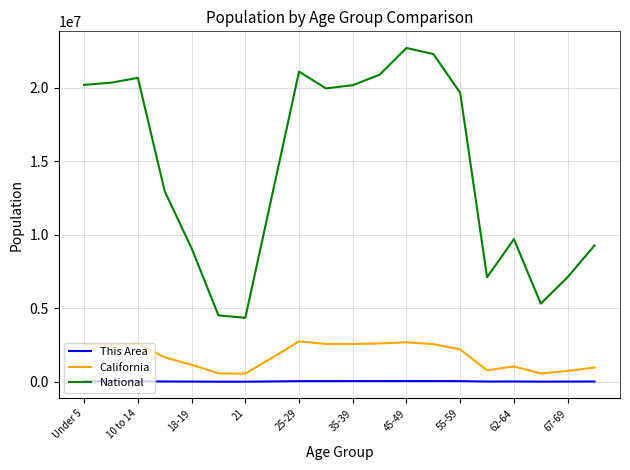

Which series has the largest range (max minus min)?

National